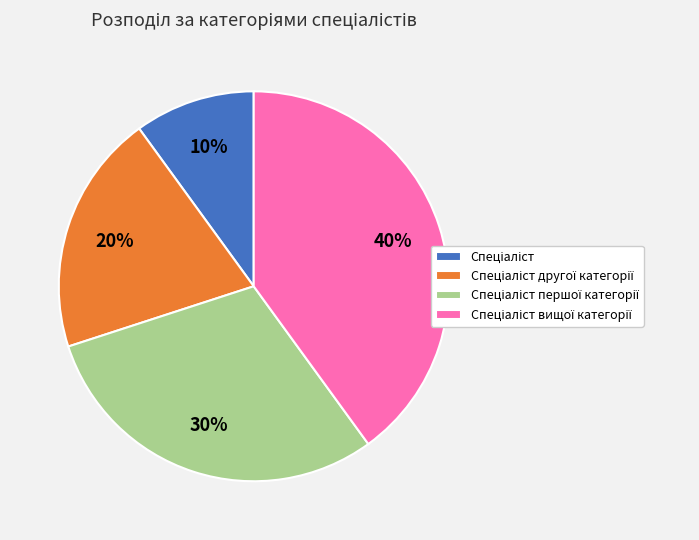

To the nearest percent, what is the average slice percentage?

25%